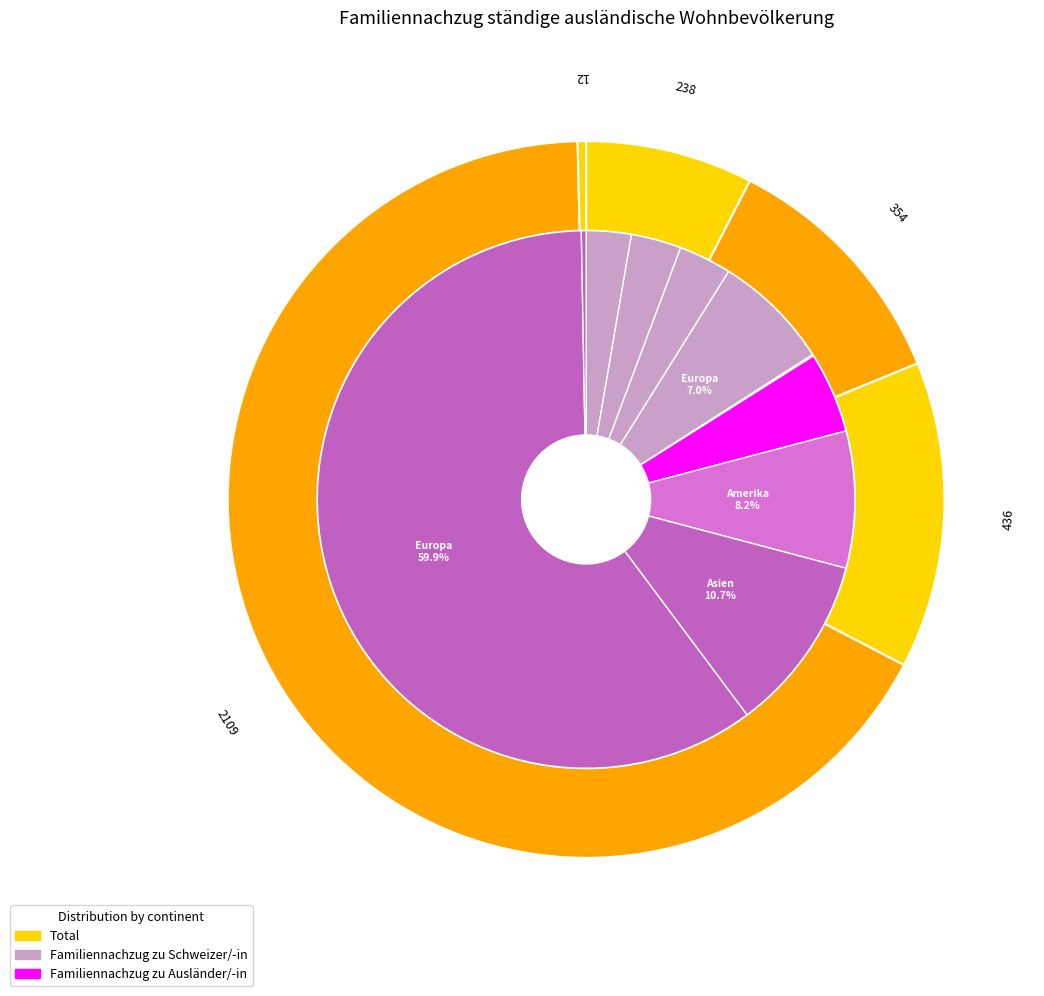

Is the sum of Ozeanien and Asien greater than half?

No